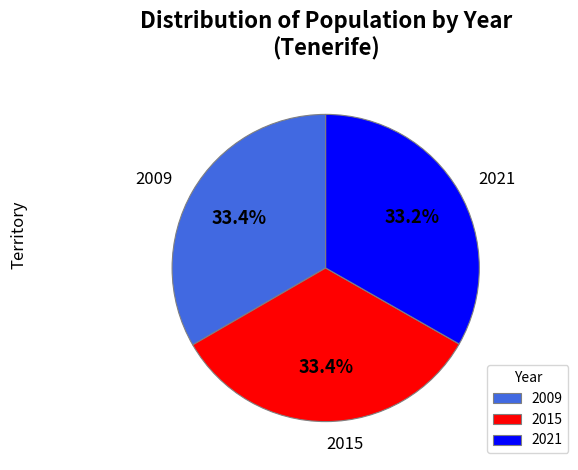

Does any single category account for the majority?

No